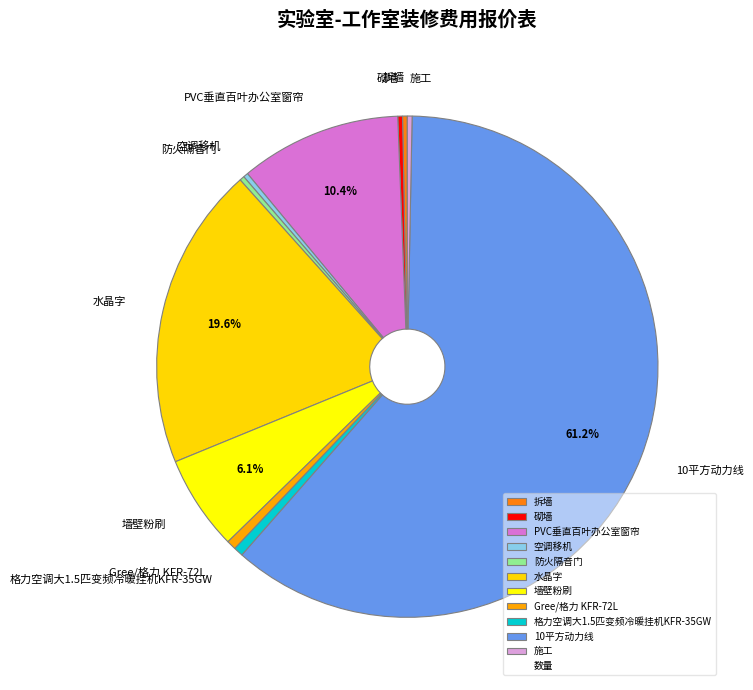

How much of the chart is everything except 水晶字?

80.4%